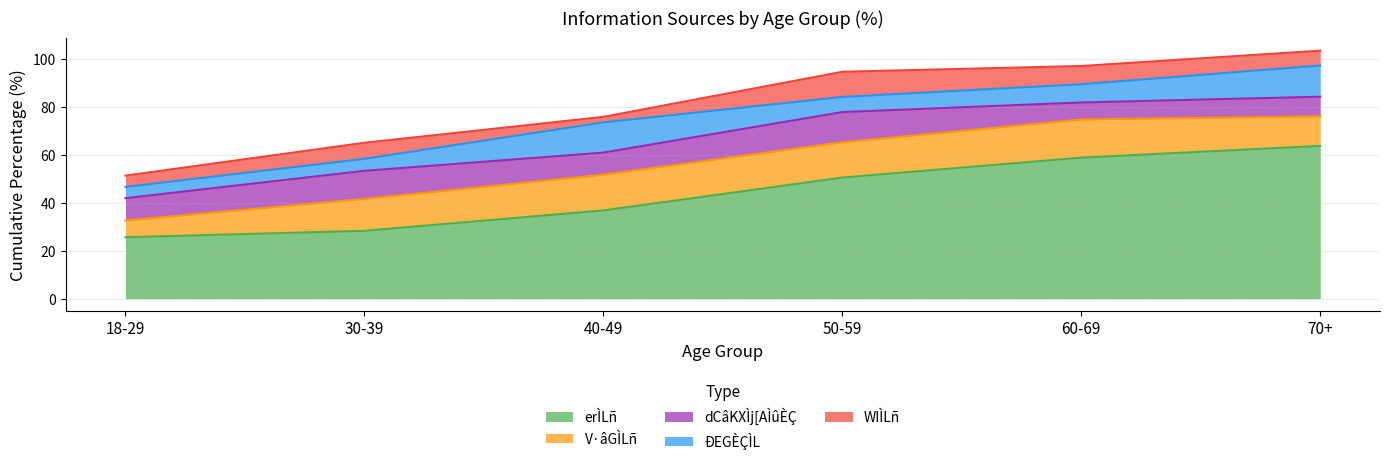

What is the spread (max minus min) of values at 70+?

57.5